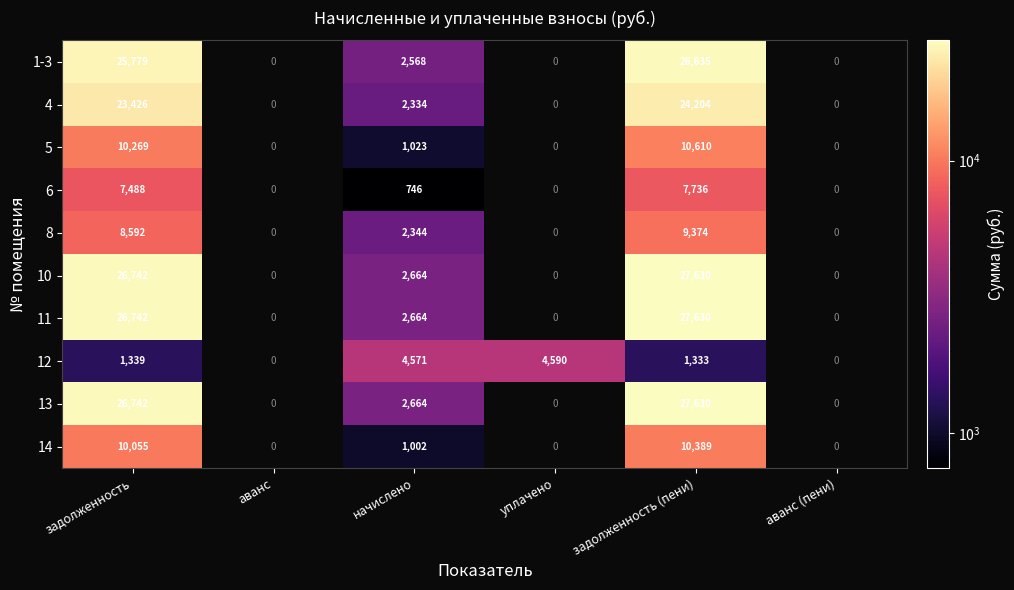

At which category is the sum across all series the highest?

задолженность (пени)